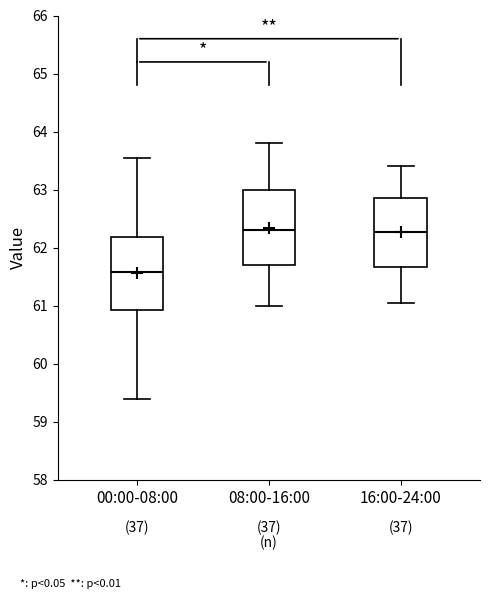

Reading left to right, transcribe this box plot: for each box, give where its median line is, the range the box spans, and where its two whiskers end, as read against the y-axis. The values are not printed on the chart, so give them approximately, as read against the axis.

00:00-08:00: median 61.6, box 60.9 to 62.2, whiskers 59.4 to 63.6
08:00-16:00: median 62.3, box 61.7 to 63.0, whiskers 61.0 to 63.8
16:00-24:00: median 62.3, box 61.7 to 62.9, whiskers 61.1 to 63.4